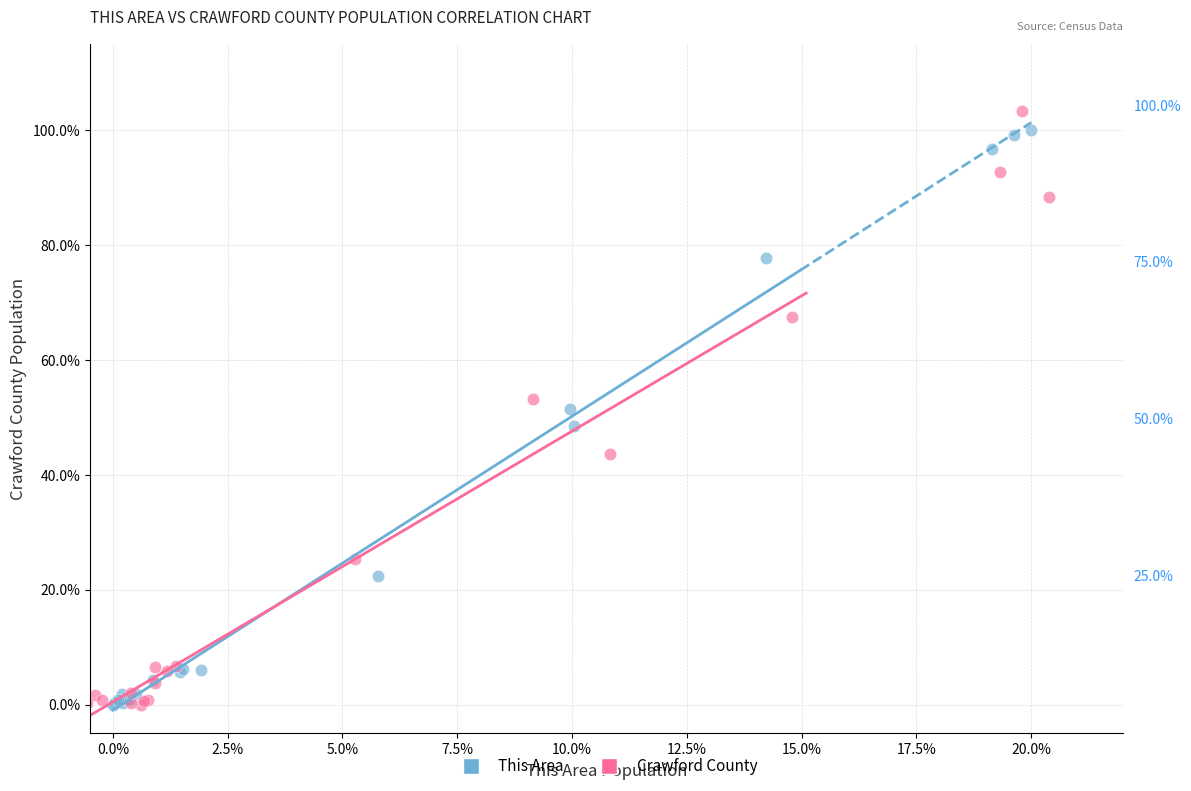

Which series has the widest spread of Y values?

Crawford County